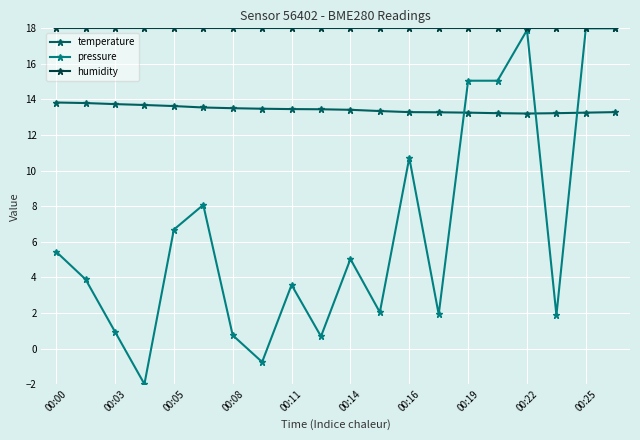

True or false: humidity and temperature intersect in this chart.

False